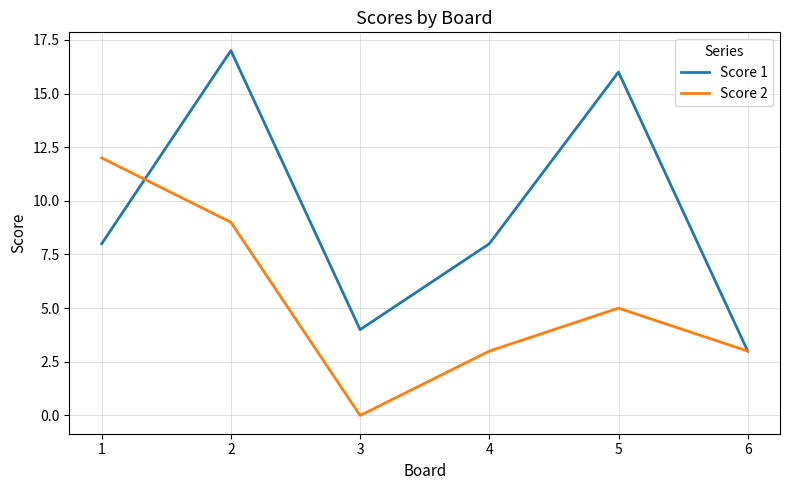

Does the chart have visible grid lines?

Yes